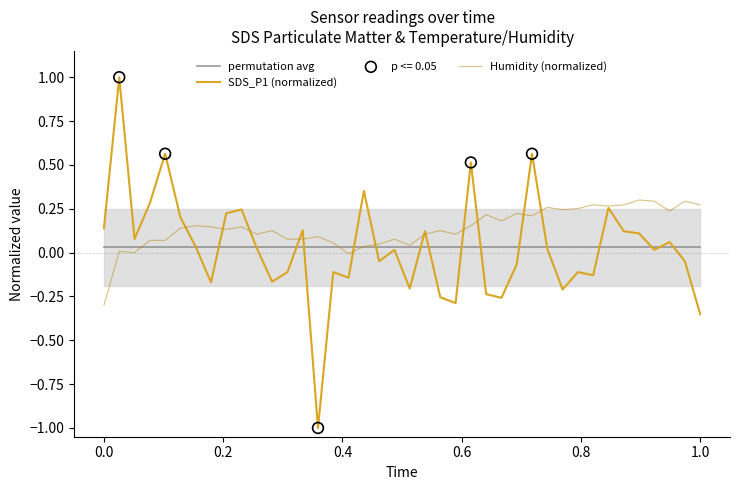

What are all the series names shown in the legend?

permutation avg, SDS_P1 (normalized), Humidity (normalized)